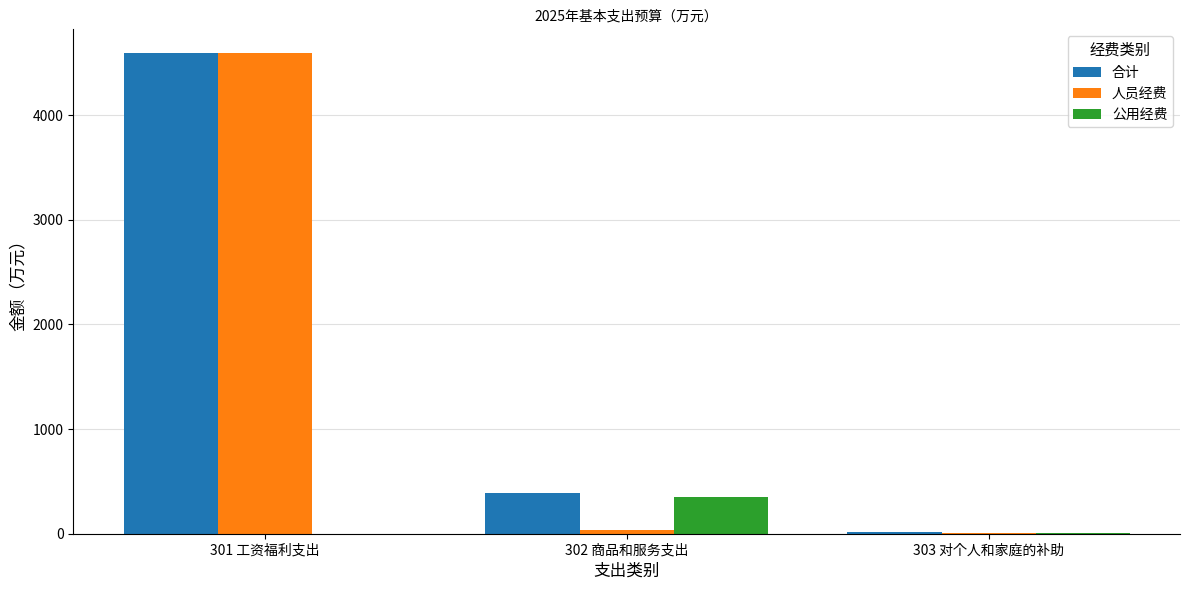

At which category is the sum across all series the highest?

301 工资福利支出